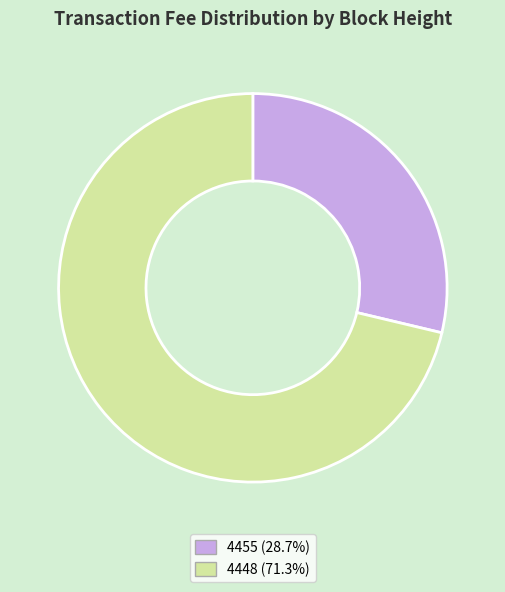

How many segments does this pie chart have?

2